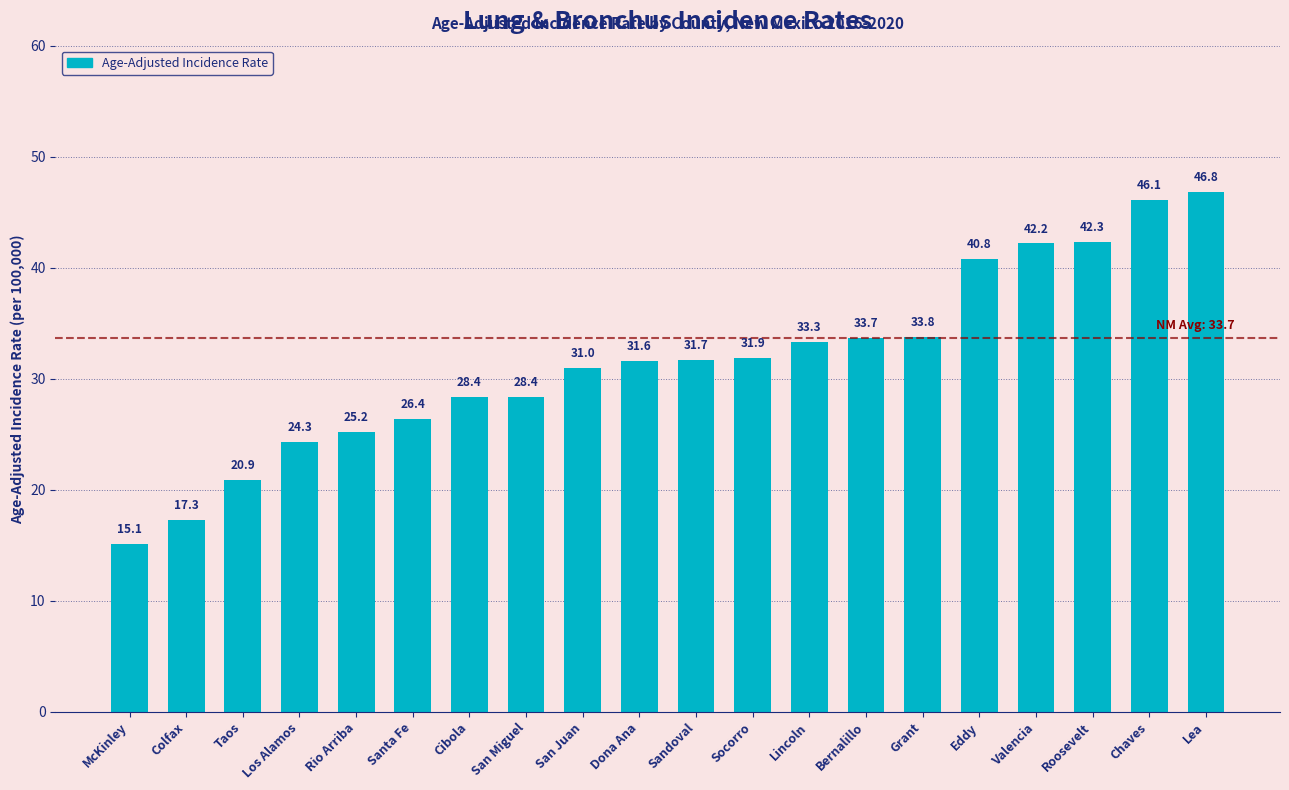

True or false: the data shows 9.3 at Grant.

False